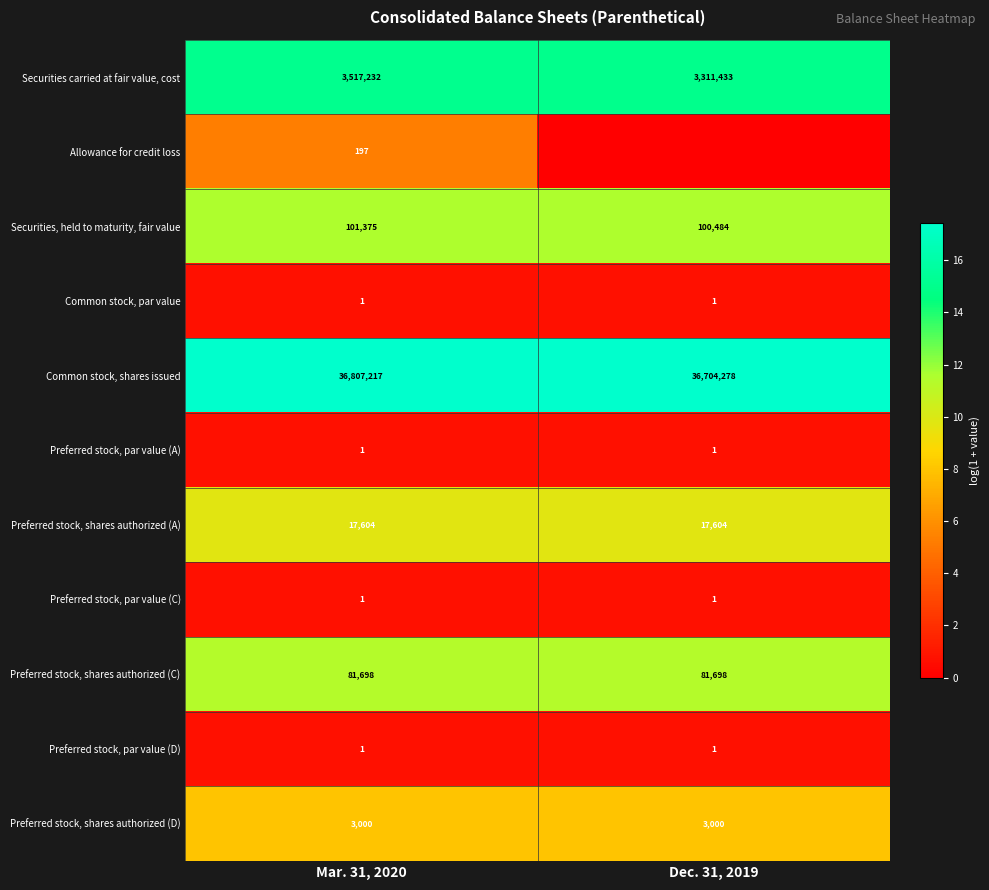

List the labels in order of Securities, held to maturity, fair value value, smallest first.

Dec. 31, 2019, Mar. 31, 2020